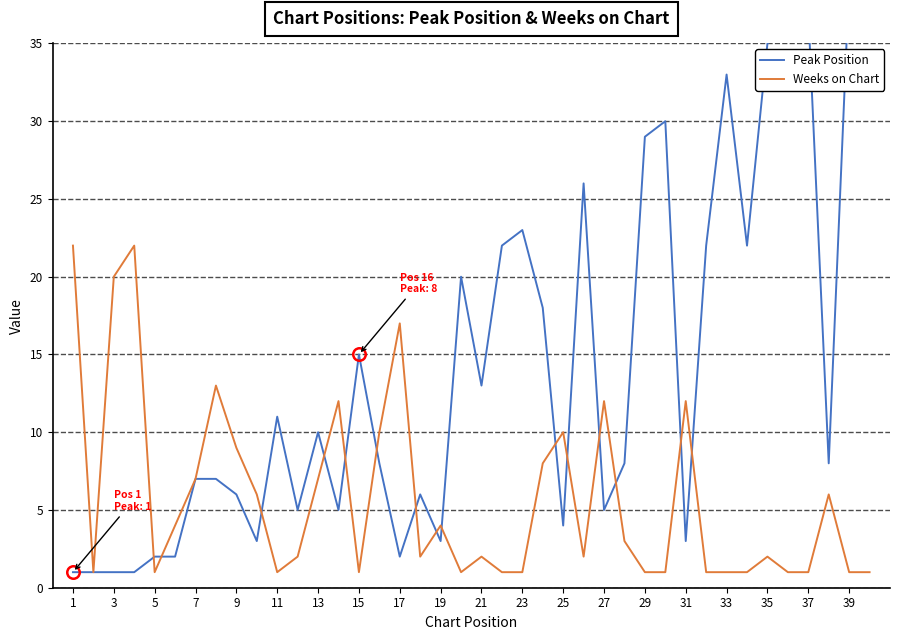

True or false: Weeks on Chart has a value of 8 at 17.

False